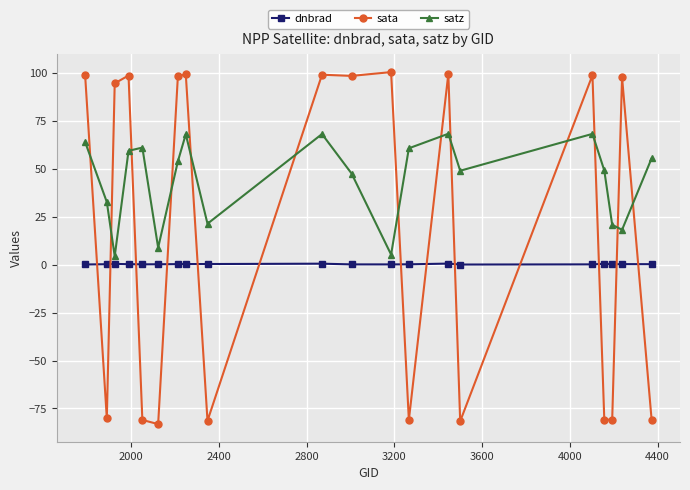

Rank the series by their maximum value, from highest to lowest.

sata, satz, dnbrad